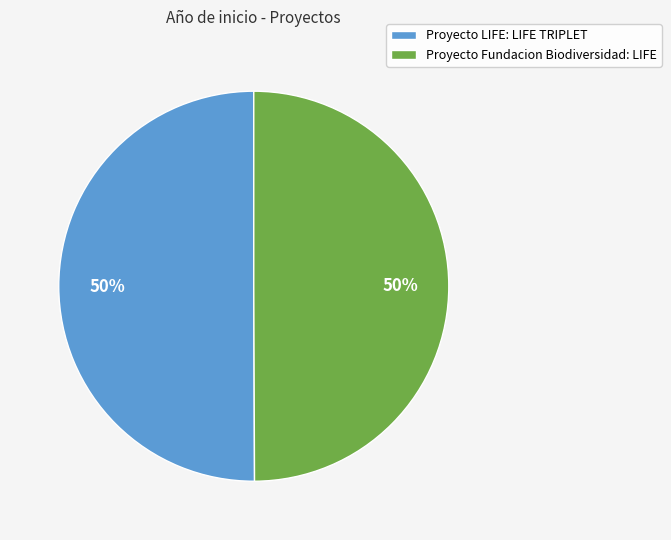

Do Proyecto Fundacion Biodiversidad: LIFE and Proyecto LIFE: LIFE TRIPLET together represent more than half of the pie?

Yes